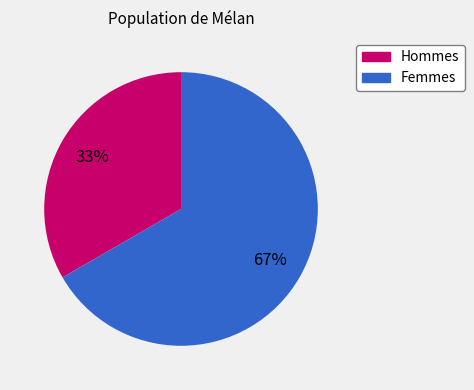

Does any single category account for the majority?

Yes